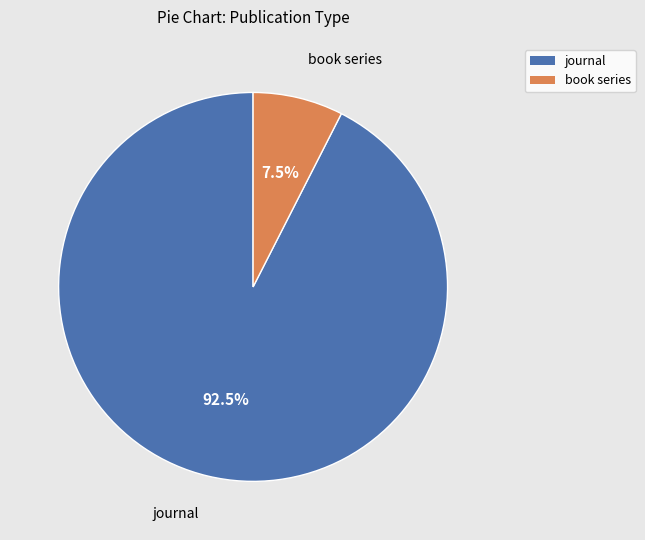

Count the number of slices in the pie.

2